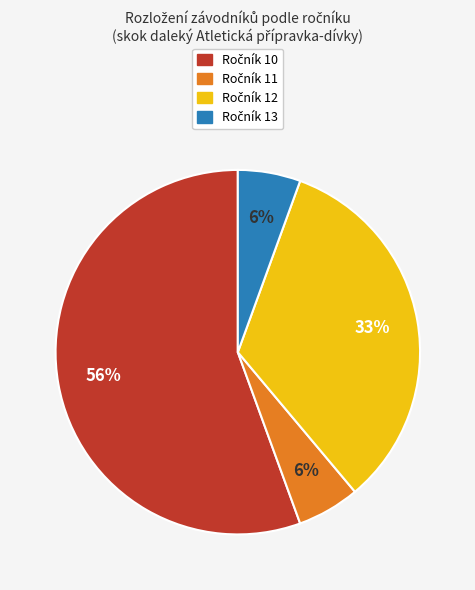

To the nearest percent, what is the difference between the largest and smallest slice percentages?

50%